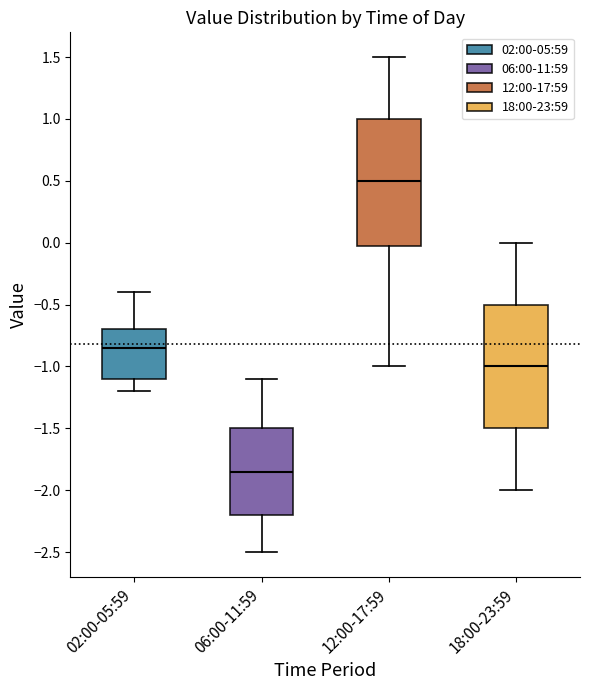

Which box has the highest median line?

12:00-17:59